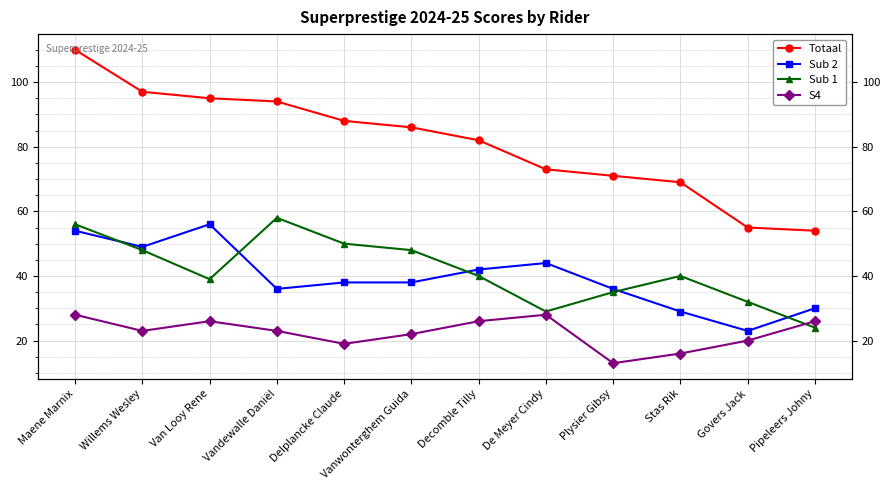

At which category does Sub 2 reach its first local peak?

Van Looy Rene